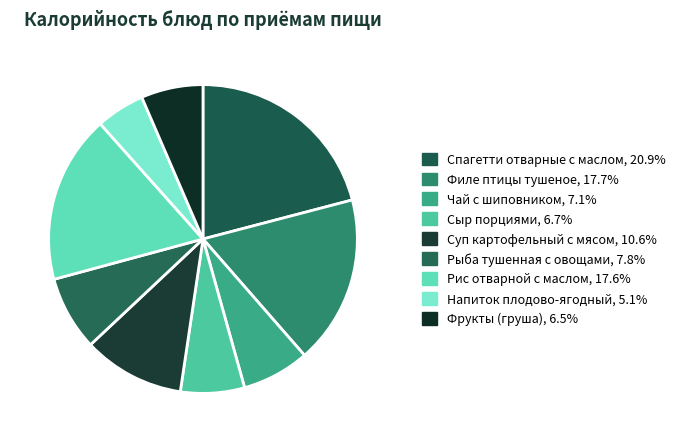

Rank the categories by value from lowest to highest.

Напиток плодово-ягодный, Фрукты (груша), Сыр порциями, Чай с шиповником, Рыба тушенная с овощами, Суп картофельный с мясом, Рис отварной с маслом, Филе птицы тушеное, Спагетти отварные с маслом